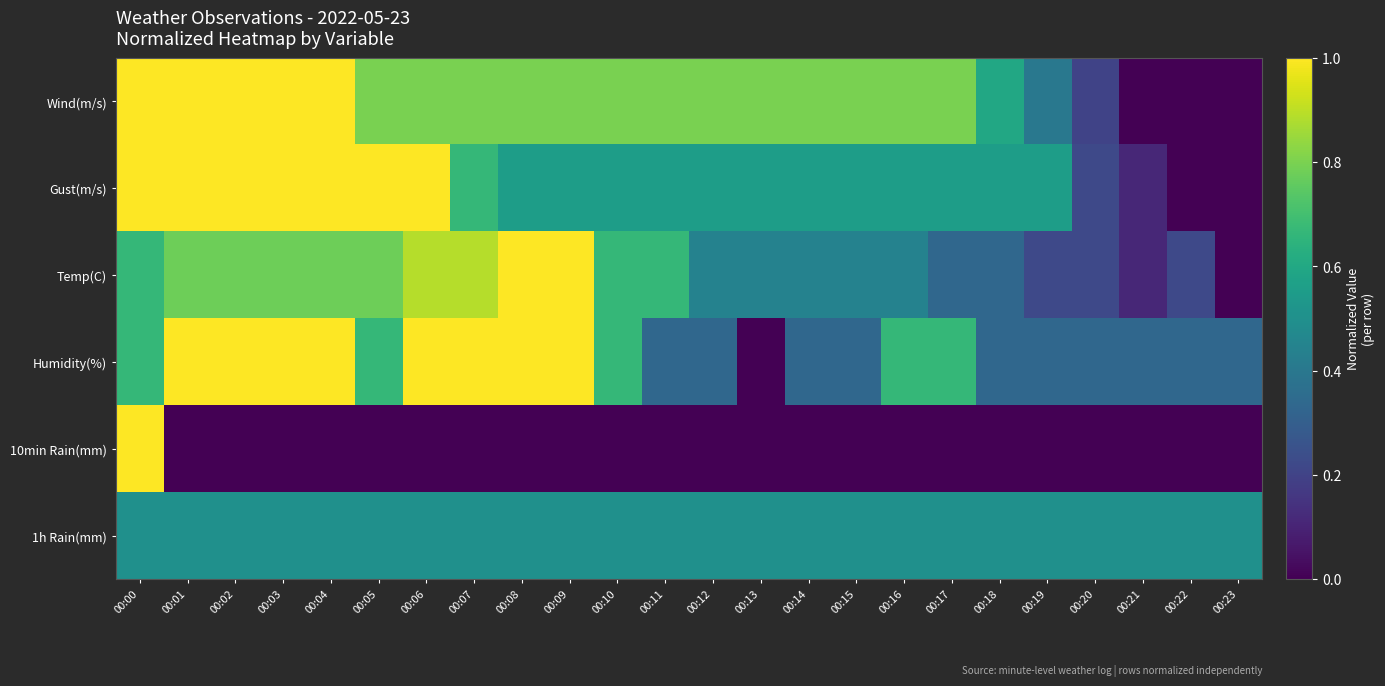

How many data points does each series have?

24